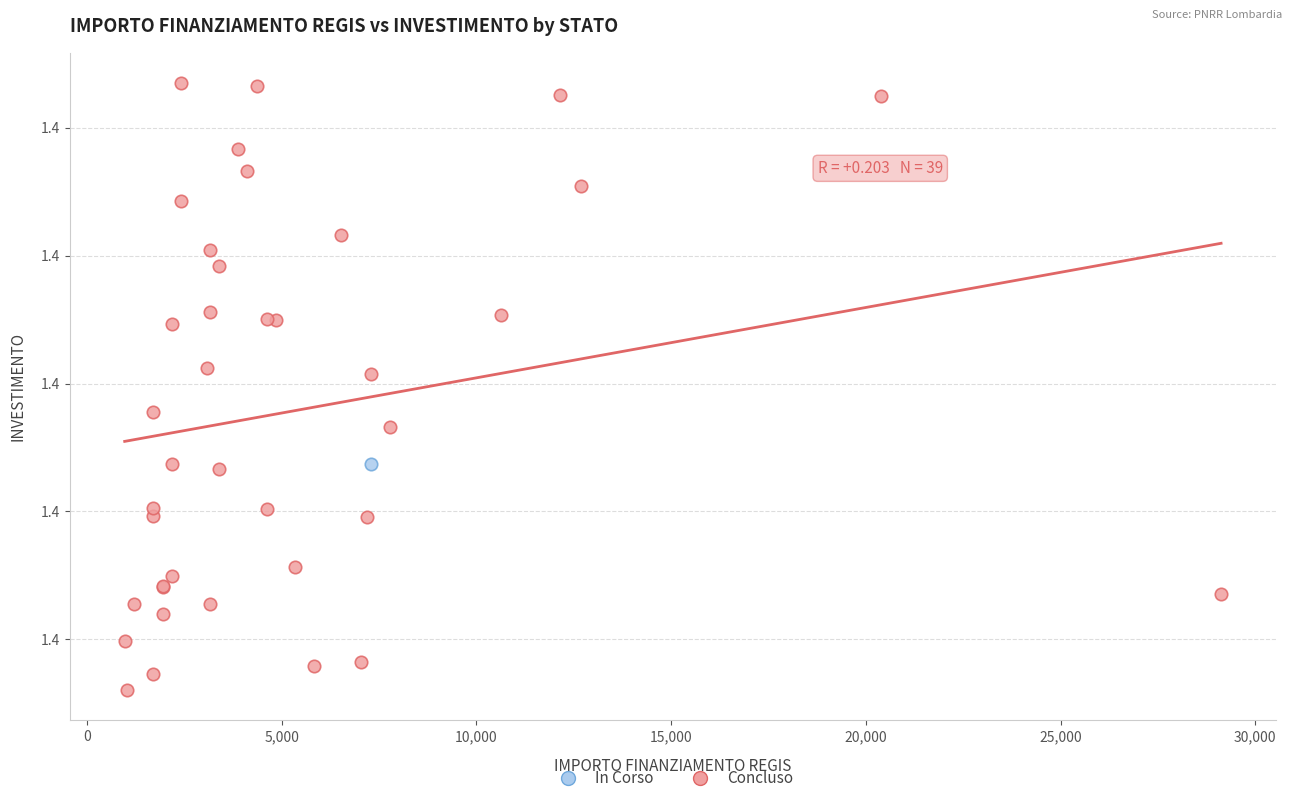

What are all the series names shown in the legend?

In Corso, Concluso